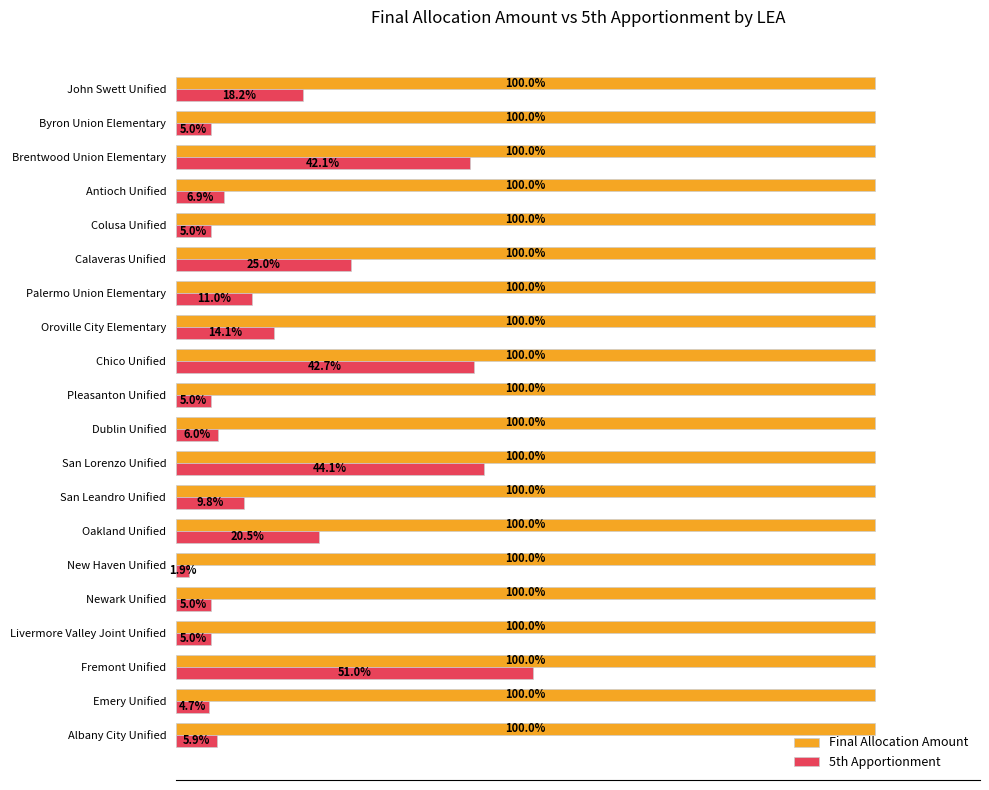

At which label is 5th Apportionment closest to 26?

Calaveras Unified